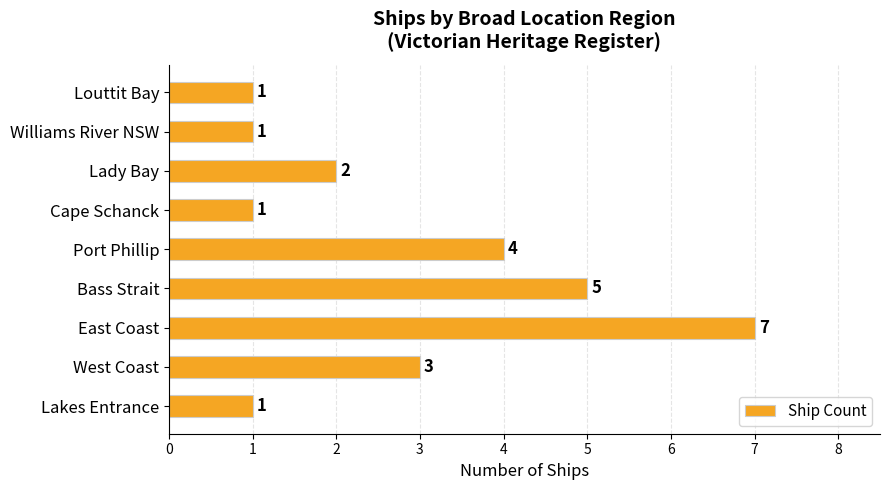

What is the sum of all values?

25